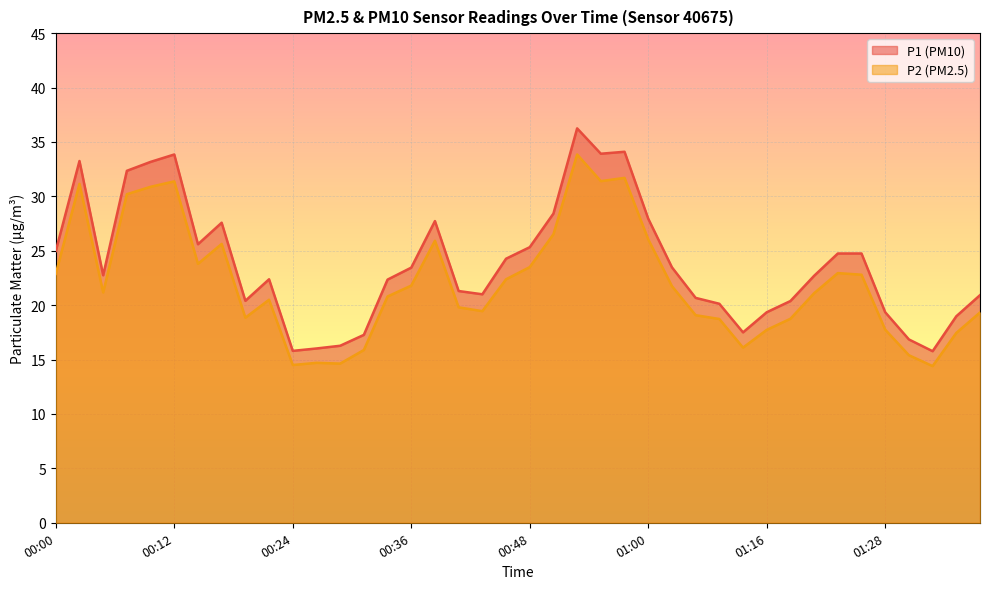

What is the sum of the P2 values at 01:36 and 00:38?

43.4